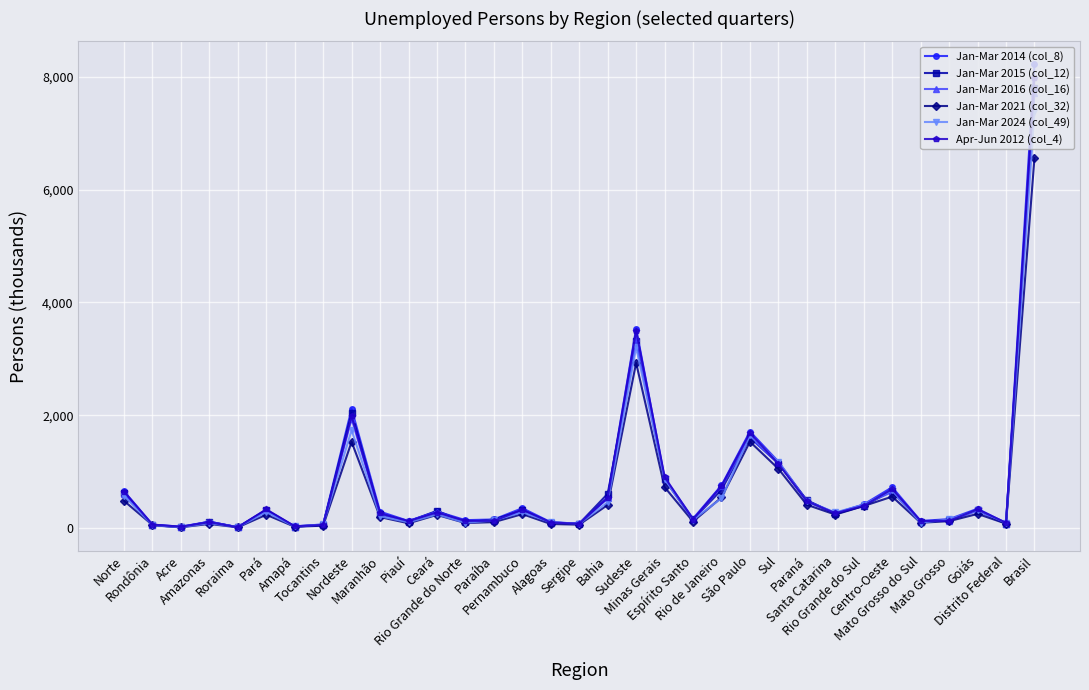

Between Espírito Santo and Sul, which series saw the biggest shift?

Jan-Mar 2024 (col_49)